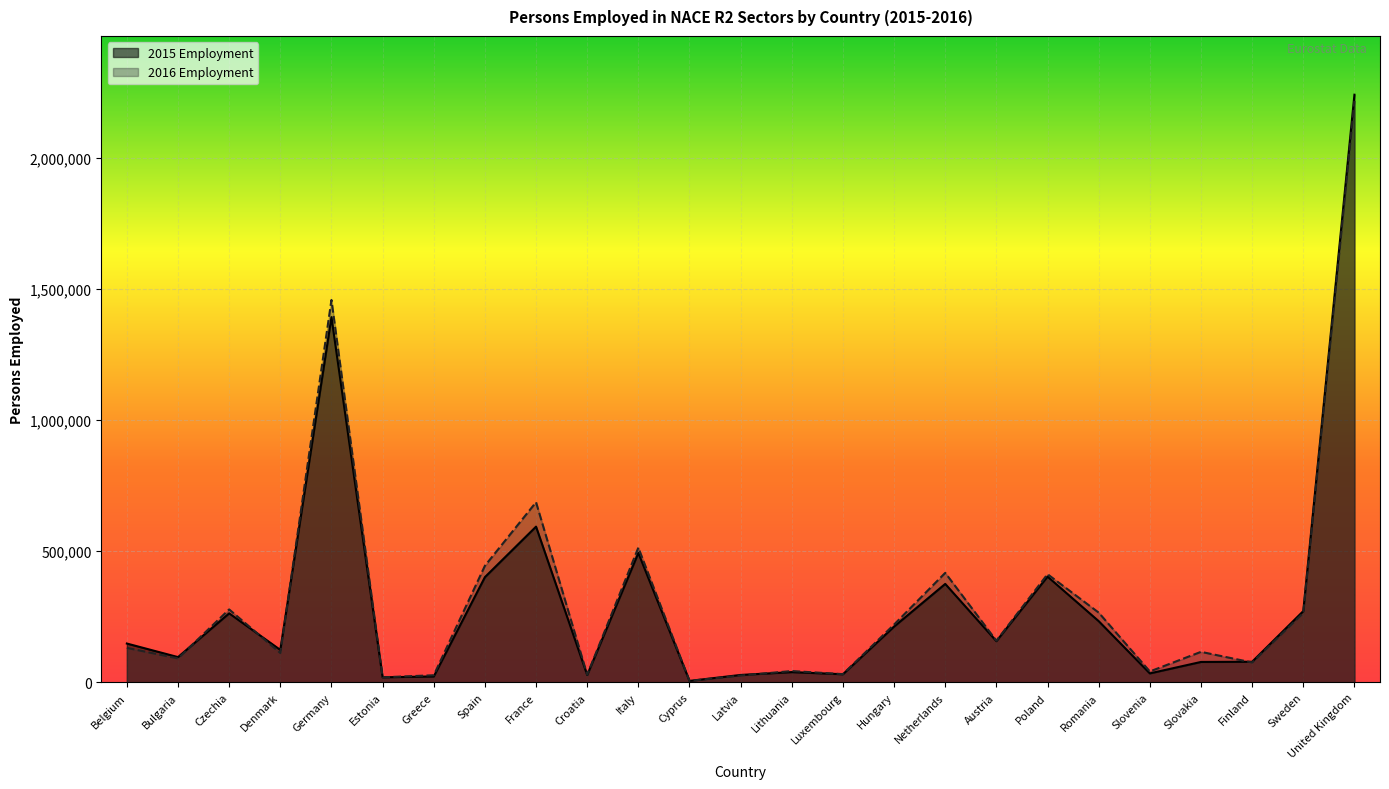

True or false: 2015 Employment and 2016 Employment cross at least once.

True